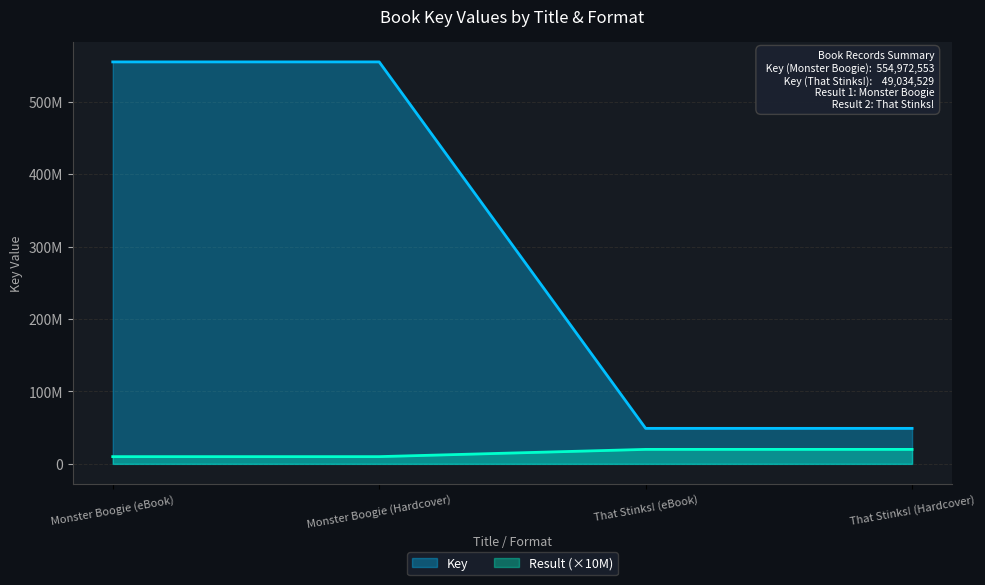

The value of Result at That Stinks! (eBook) is 20000000. True or false?

True